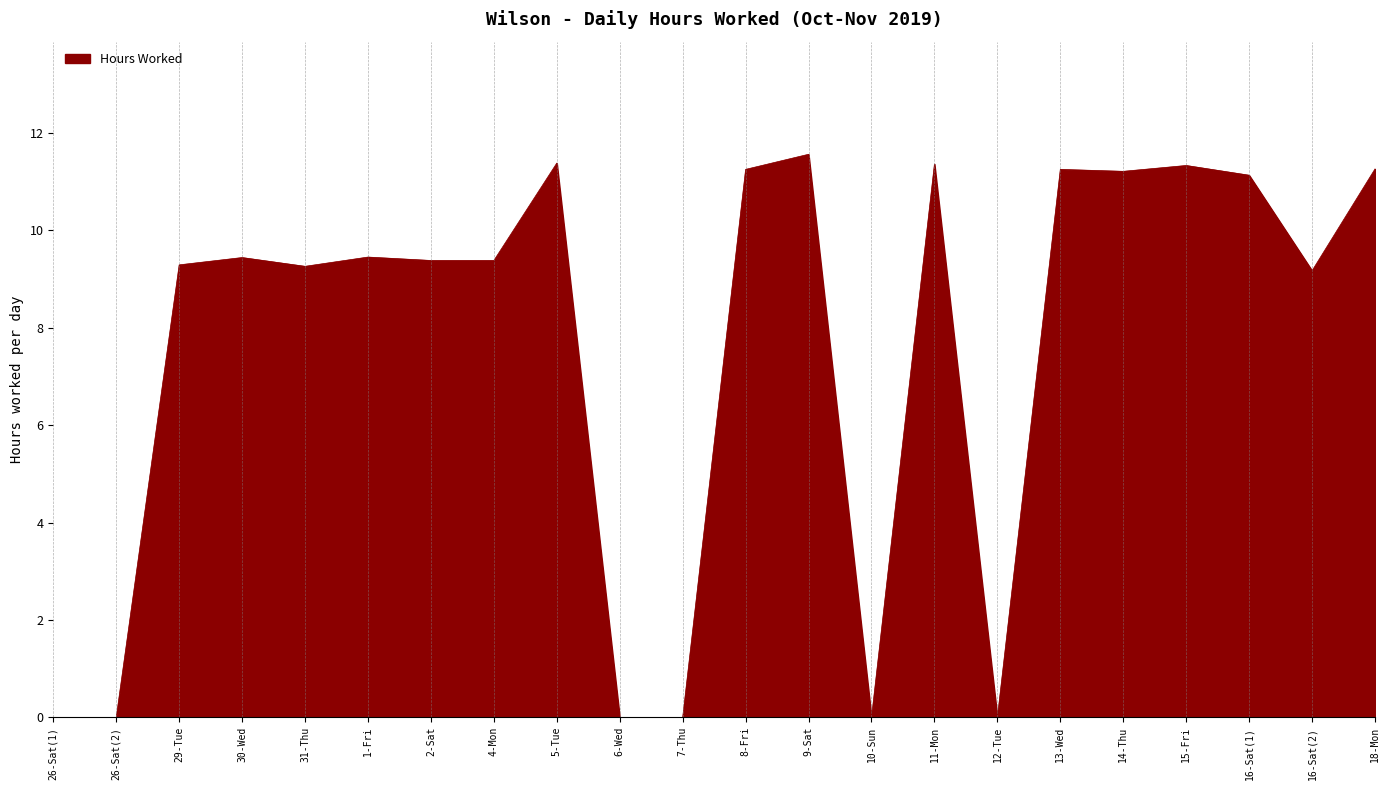

What position from the right is 6-Wed?

13